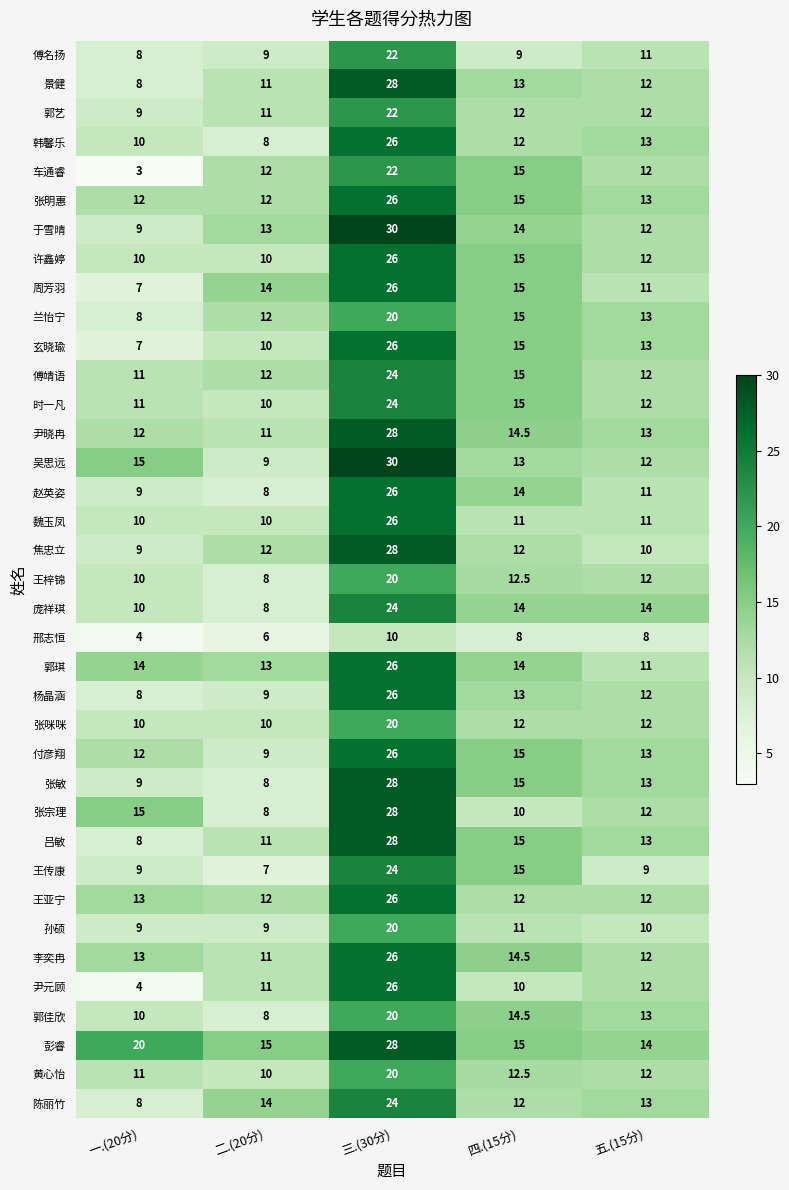

What is the total value across all series at 四.(15分)?

489.5